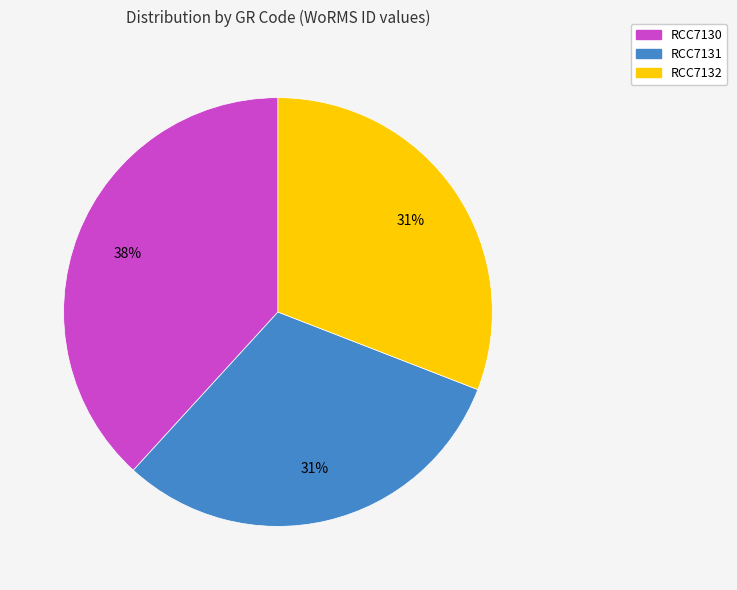

What percentage is the RCC7130 slice, to the nearest percent?

38%